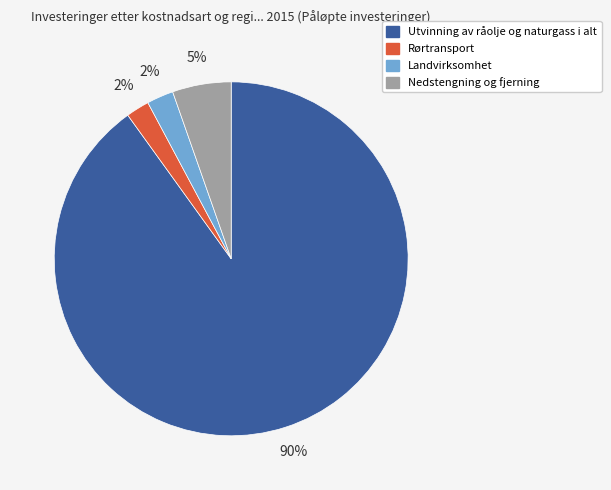

How many segments does this pie chart have?

4